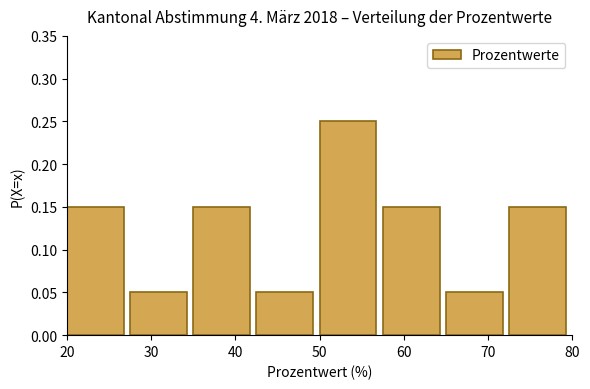

Reading left to right, list every bar in this chart as the range it spans on the x-axis followed by its height. Neither the bar edges nor the heights are printed on the chart, so give them approximately, as read against the axes.

20.0 to 27.5: 0.15
27.5 to 35.0: 0.05
35.0 to 42.5: 0.15
42.5 to 50.0: 0.05
50.0 to 57.5: 0.25
57.5 to 65.0: 0.15
65.0 to 72.5: 0.05
72.5 to 80.0: 0.15